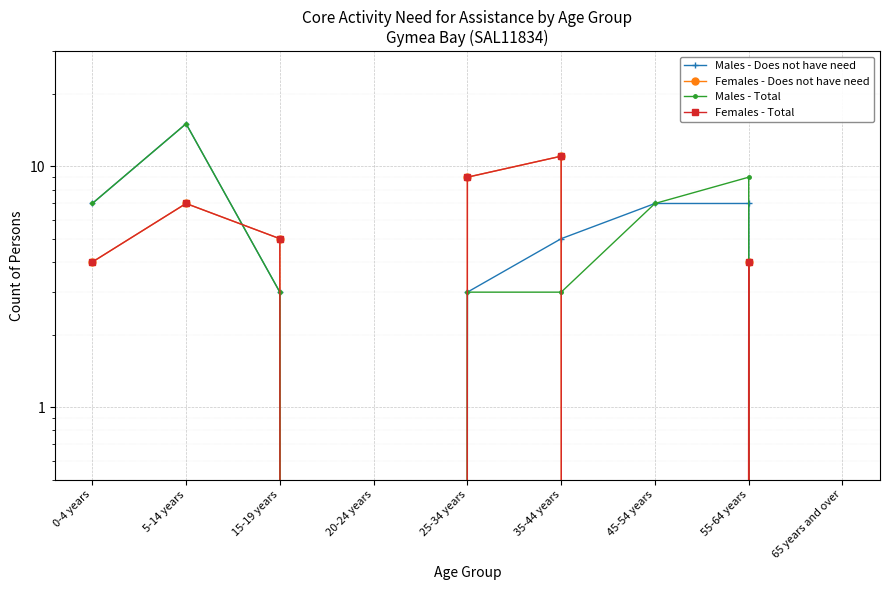

How many Males - Total values are between 3 and 7?

5